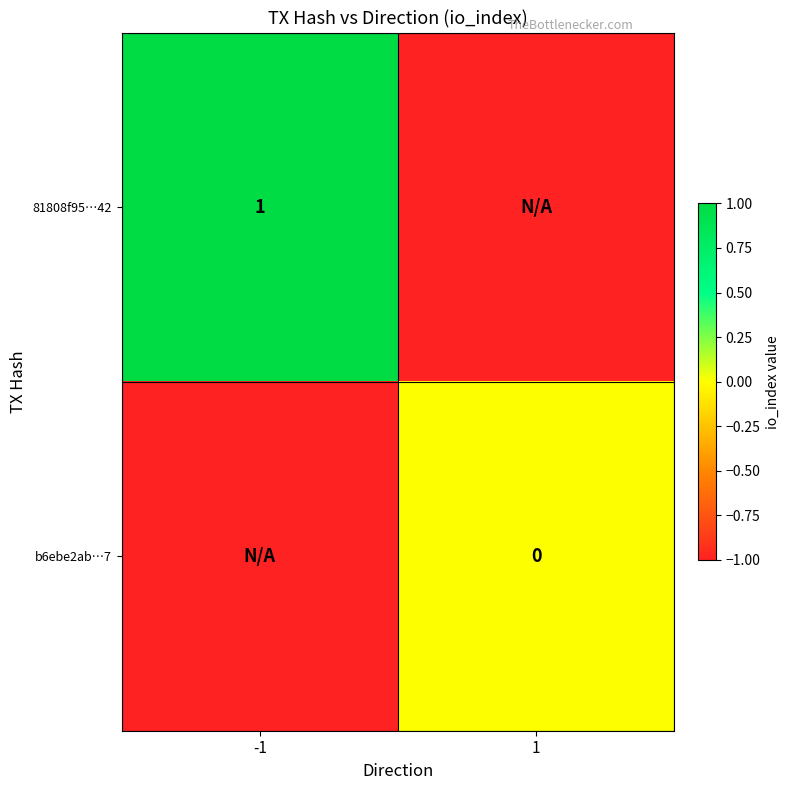

True or false: b6ebe2ab…7 has a value of 0 at 1.

True